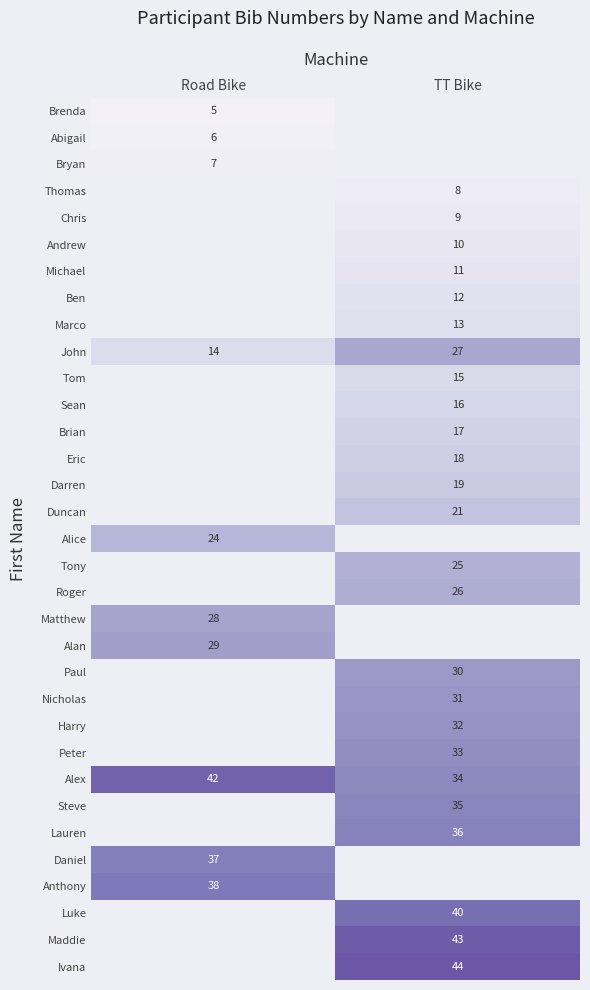

What is the difference between the maximum and minimum values in the John series?

13